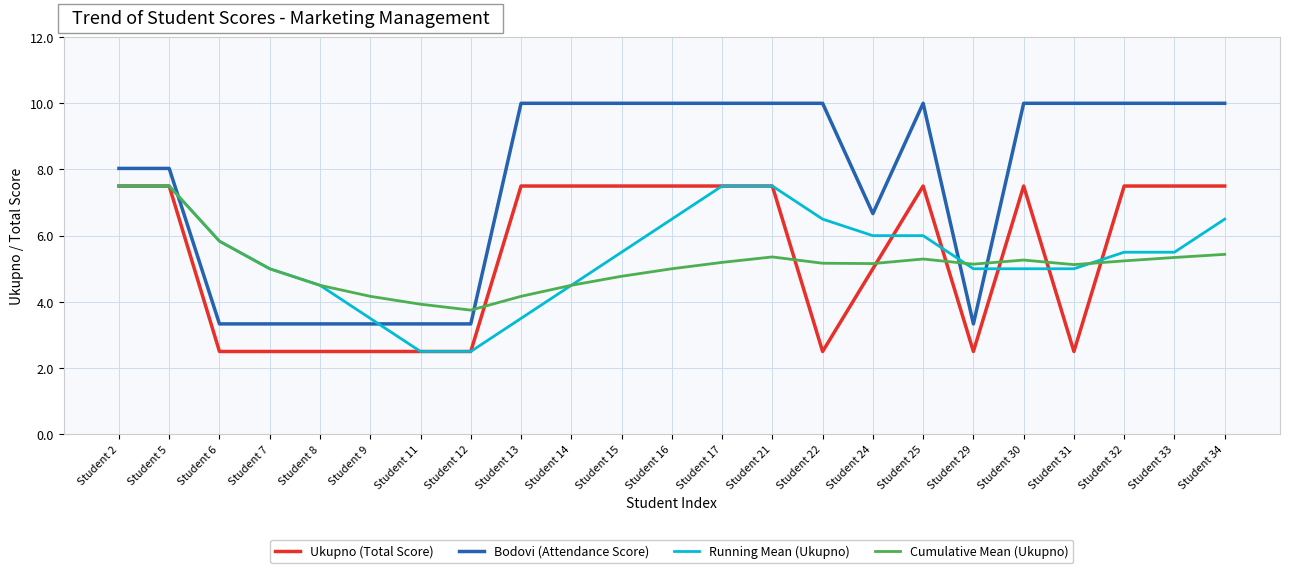

What is the lowest value of the Running Mean (Ukupno) series?

2.5